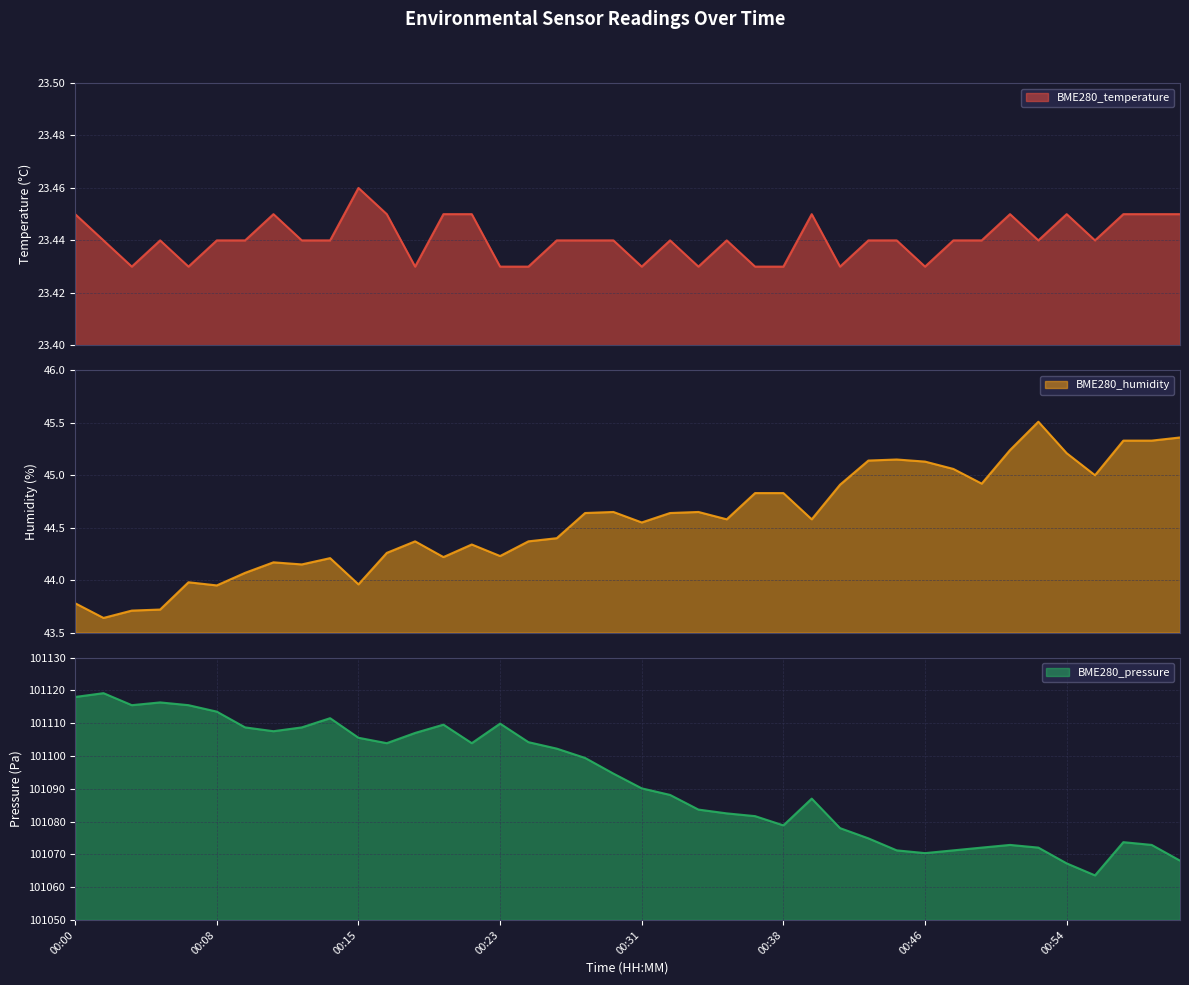

How many lines are shown in the chart?

3